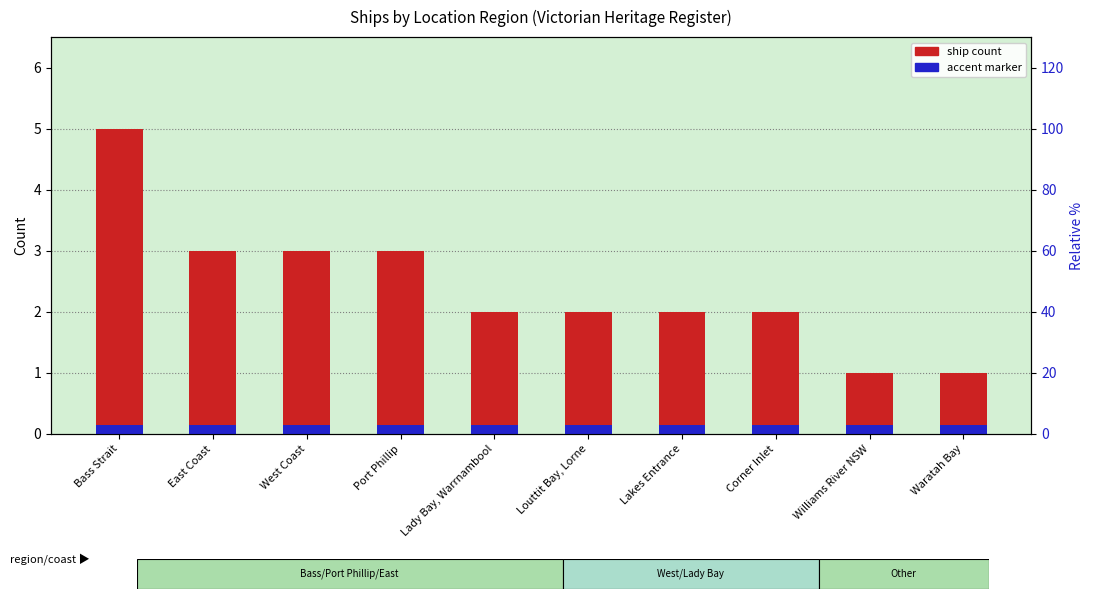

Does the chart contain any negative values?

No